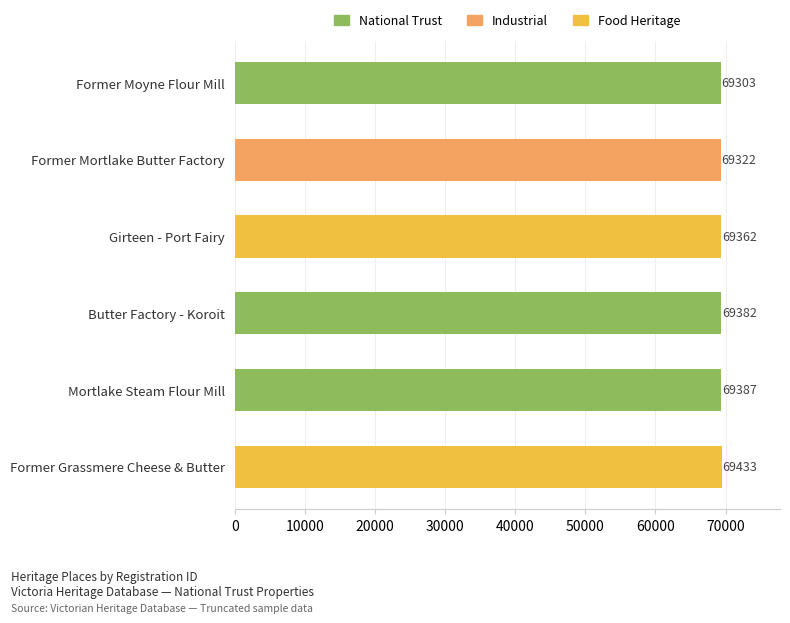

The chart shows a value of 69382 at Butter Factory - Koroit. True or false?

True